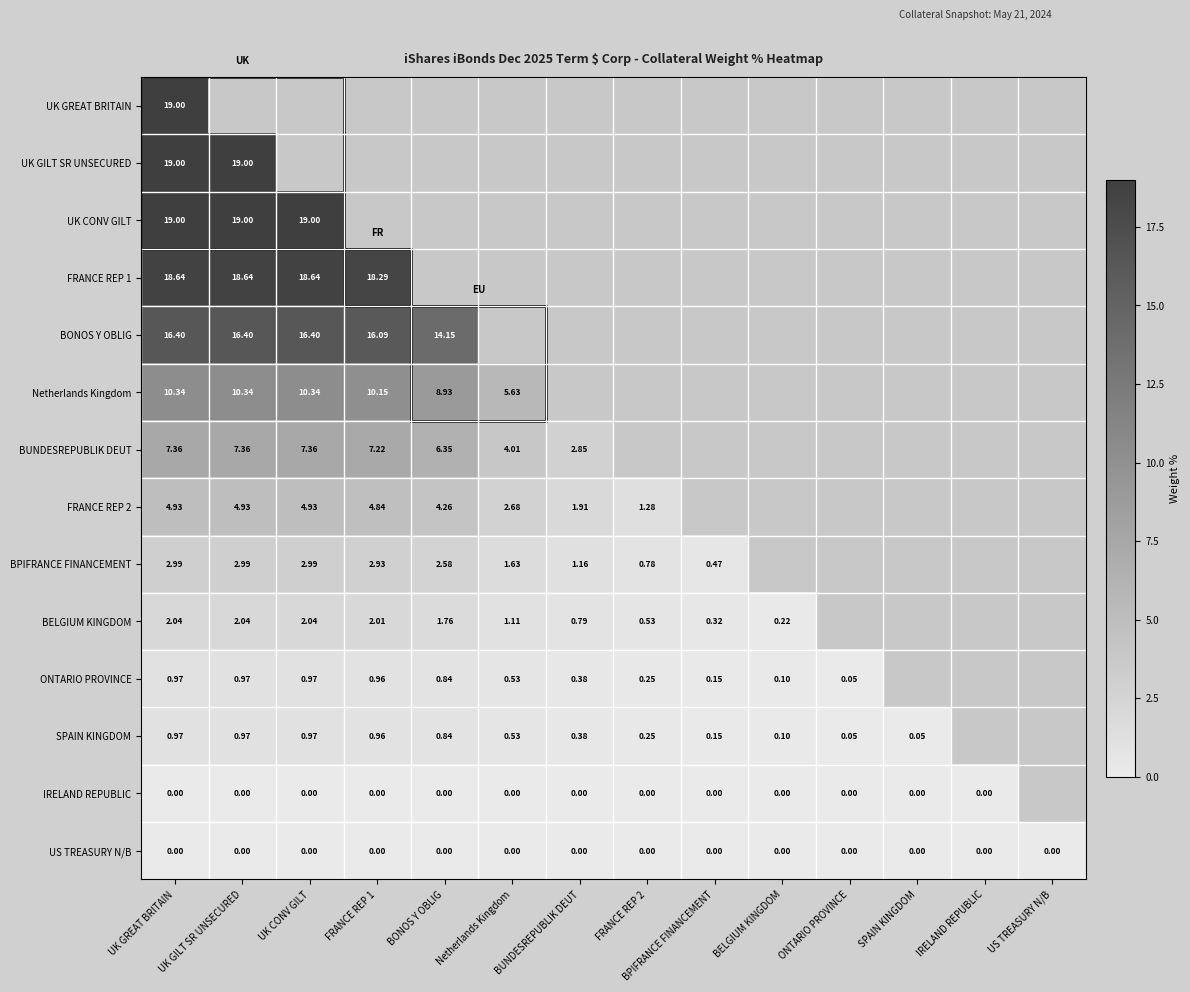

Is the value of Netherlands Kingdom at FRANCE REP 1 greater than the value of FRANCE REP 2 at UK GREAT BRITAIN?

Yes